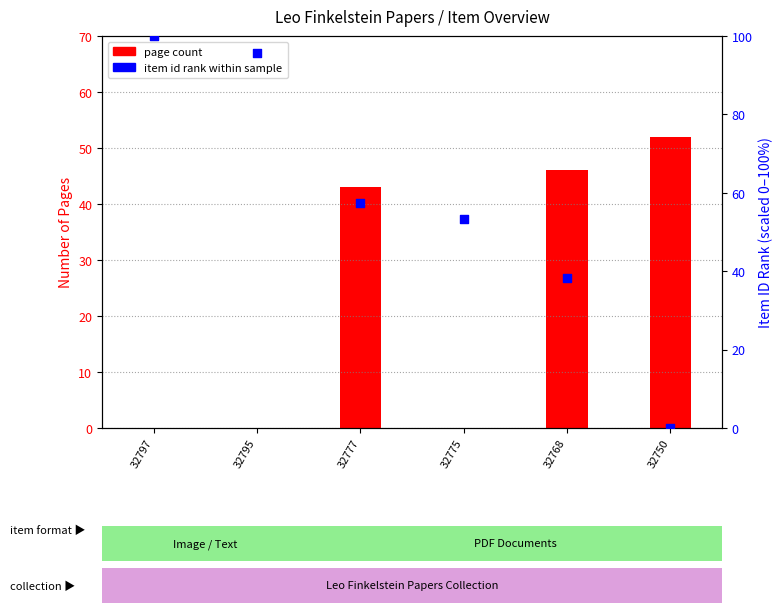

Which series has the widest spread of Y values?

item id rank (scaled)